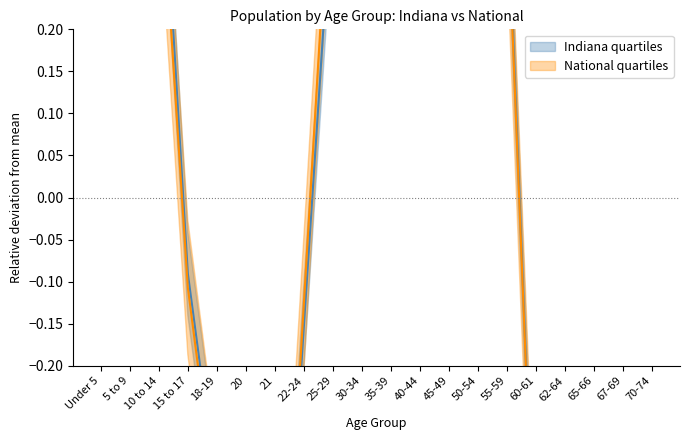

Which series has the largest range (max minus min)?

National